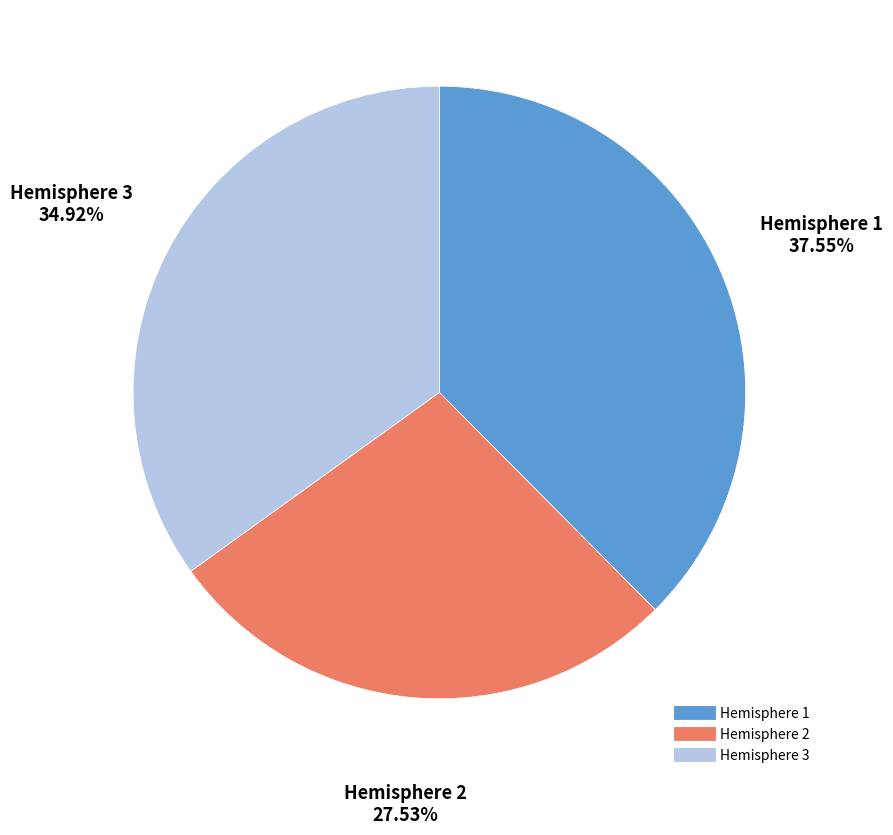

To the nearest percent, what is the difference between the Hemisphere 1 and Hemisphere 3 slice percentages?

3%